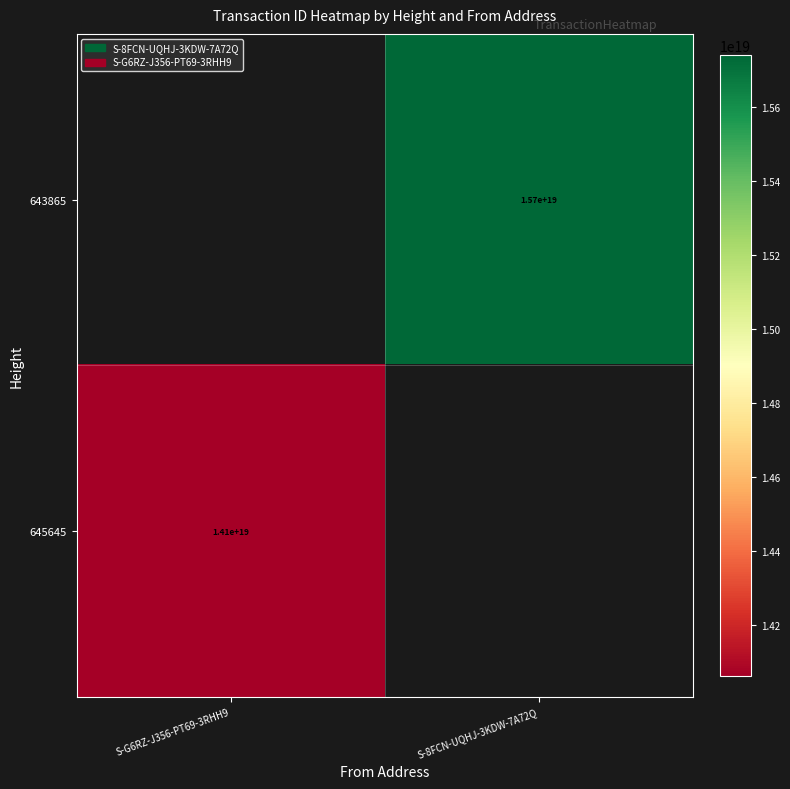

The 643865 series shows 23398477048650575872.0 at S-8FCN-UQHJ-3KDW-7A72Q. True or false?

False